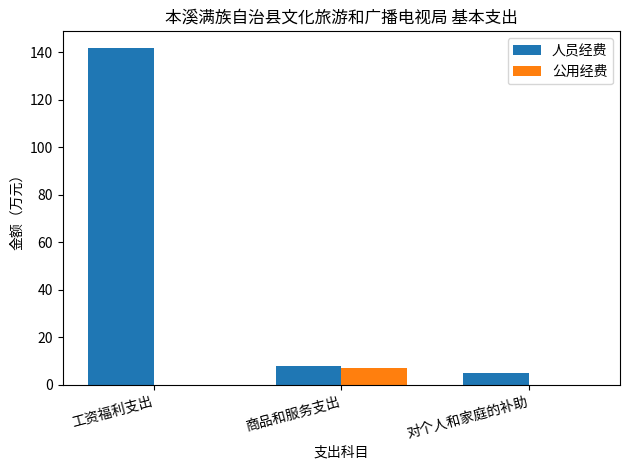

What is the maximum value for 公用经费?

7.0